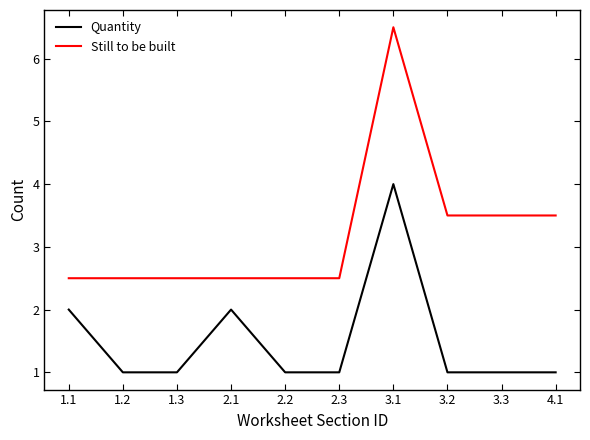

True or false: Still to be built and Quantity intersect in this chart.

False